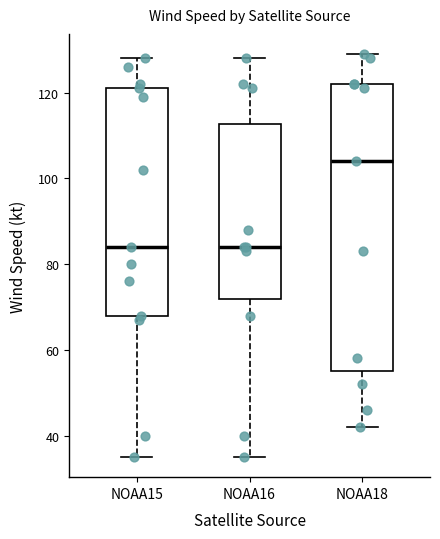

Comparing the boxes themselves (not the whiskers), which one is the tallest?

NOAA18